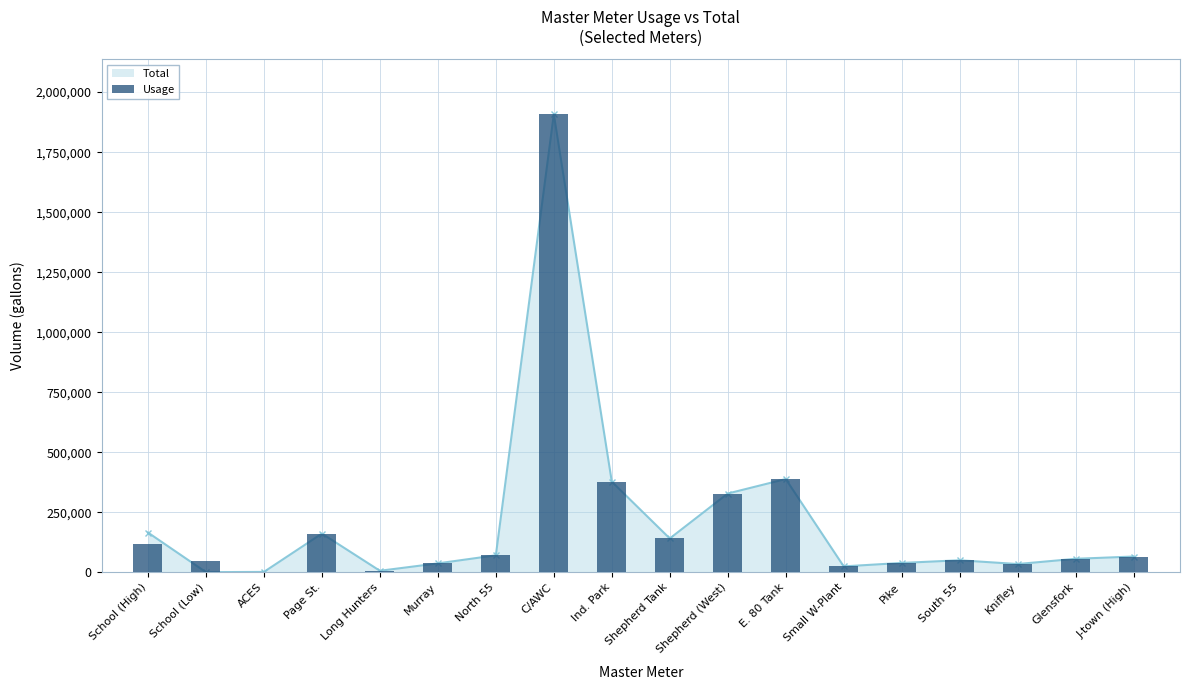

What is the label of the 9th bar from the left?

Ind. Park